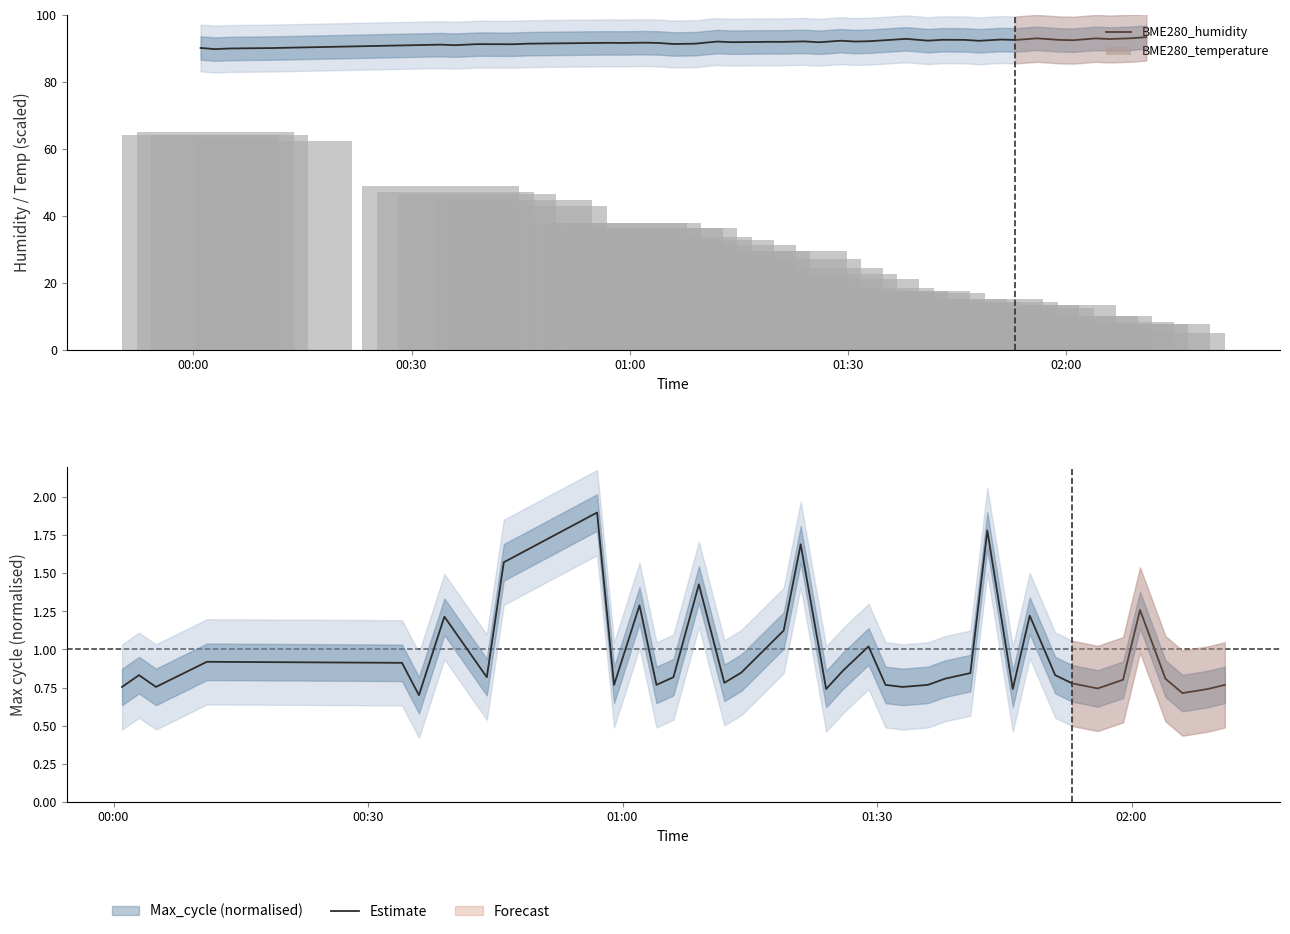

What is the average value of the BME280_temperature series?

28.3